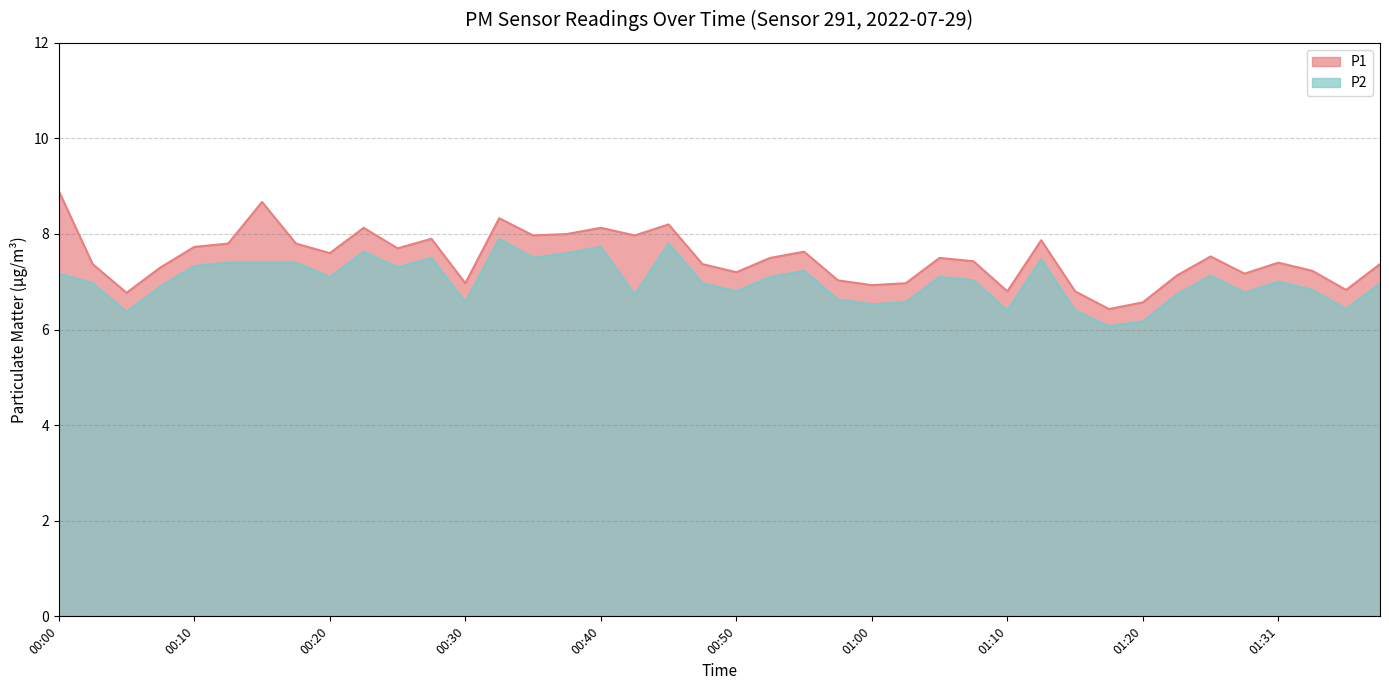

What is the total value across all series at 00:35?

15.5